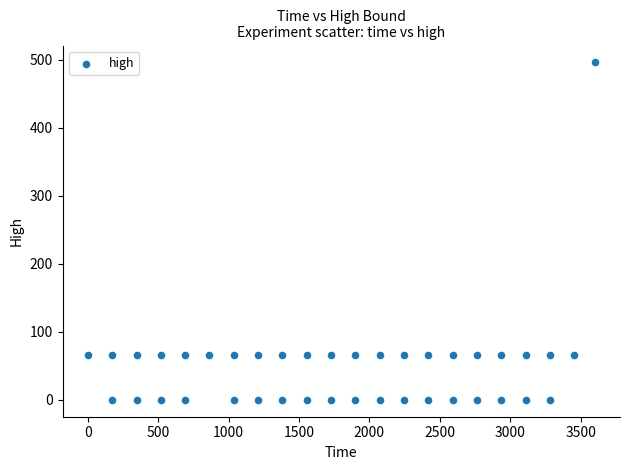

What is the range of Y values (max minus min)?

495.8